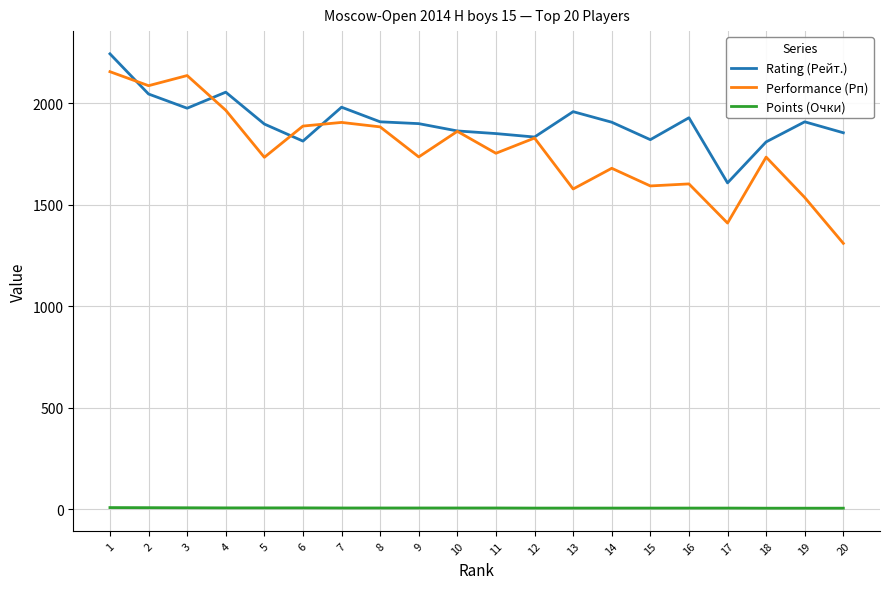

What is the difference between the maximum and minimum values in the Points (Очки) series?

3.0